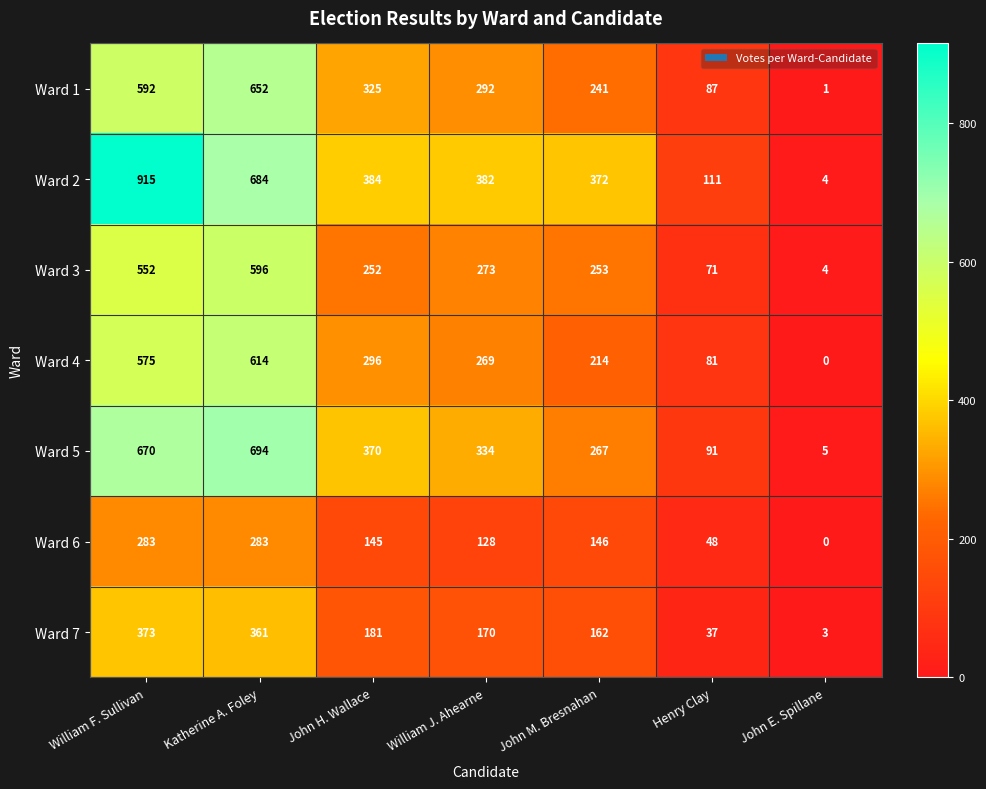

What is the difference between the highest and lowest values at Katherine A. Foley?

411